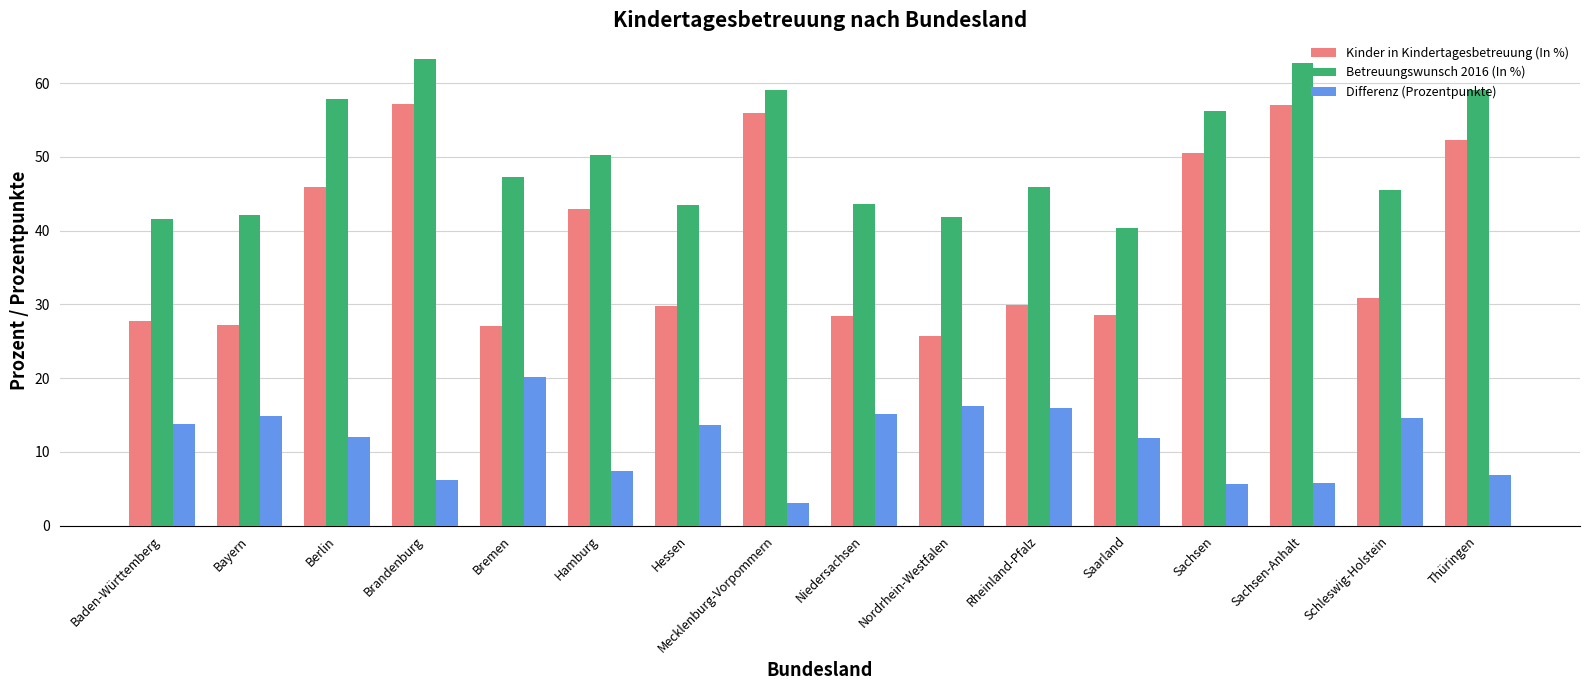

List the series in order of their peak value, lowest first.

Differenz (Prozentpunkte), Kinder in Kindertagesbetreuung (In %), Betreuungswunsch 2016 (In %)